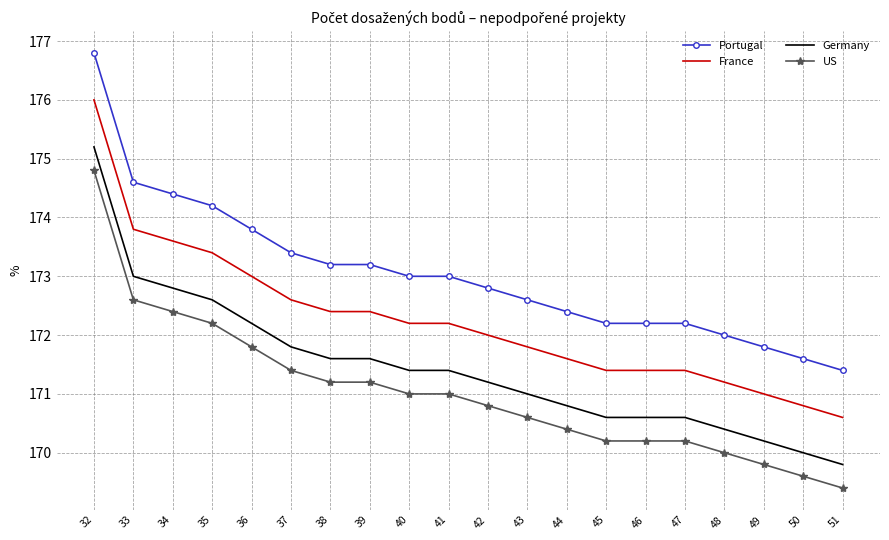

What is the difference between the US values at 45 and 33?

2.4